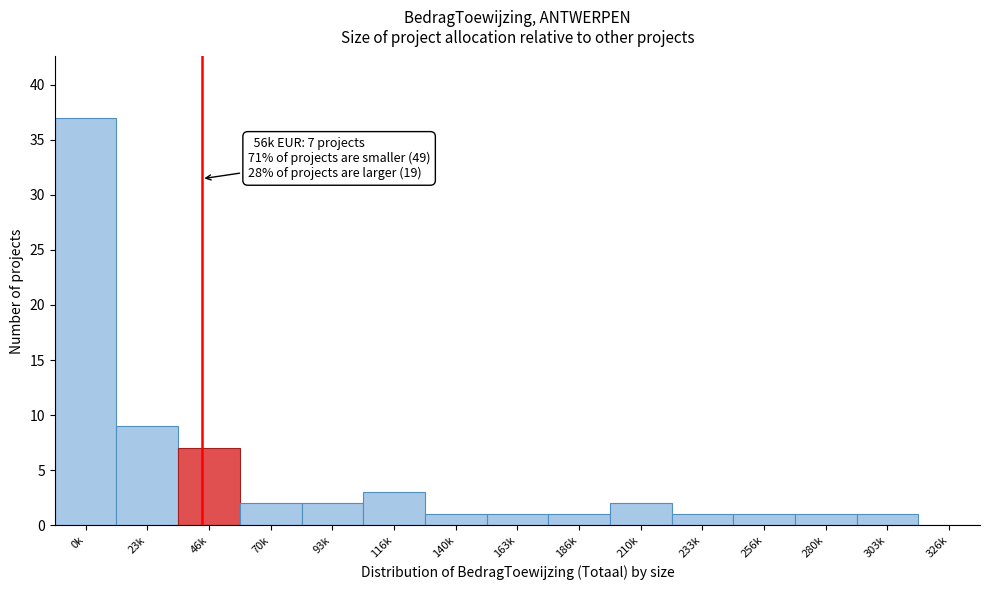

Reading left to right, extract all data points from this chart.

0k=37	23k=9	46k=7	70k=2	93k=2	116k=3	140k=1	163k=1	186k=1	210k=2	233k=1	256k=1	280k=1	303k=1	326k=0